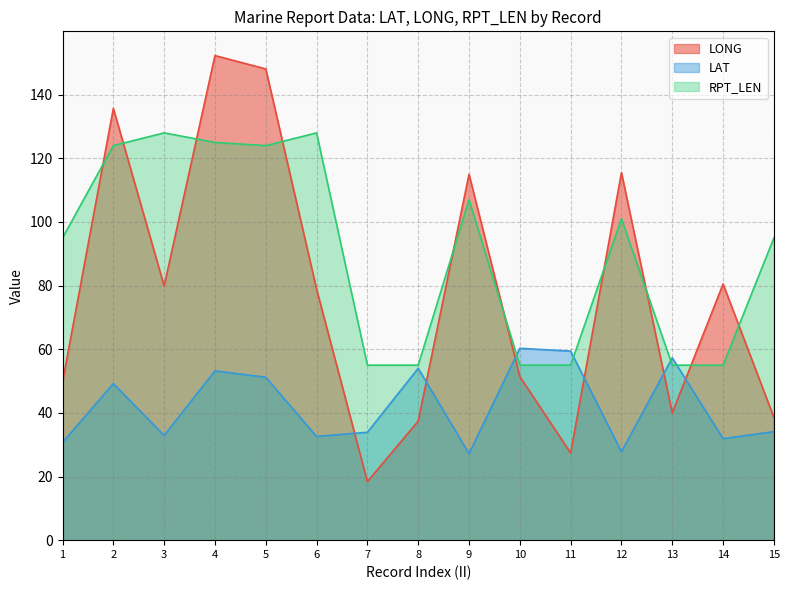

How many distinct data groups are displayed?

3